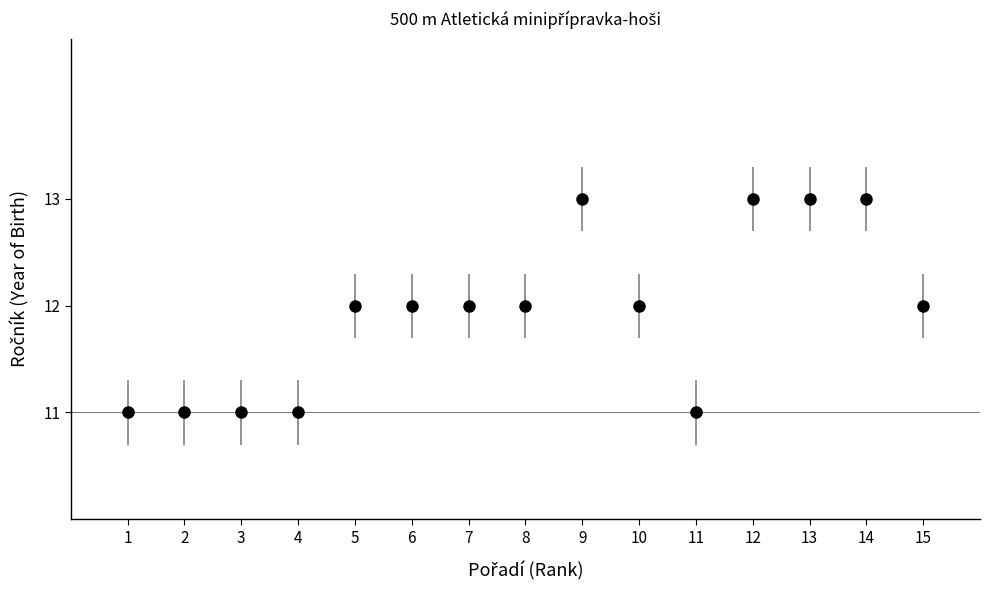

Which has a higher value, 5 or 2?

5